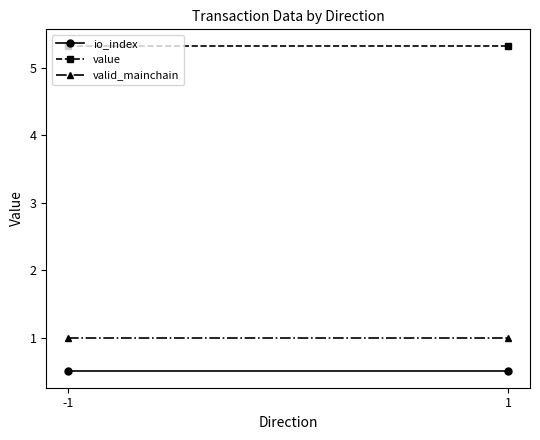

What is the value of the valid_mainchain point at the 2nd from the left?

1.0